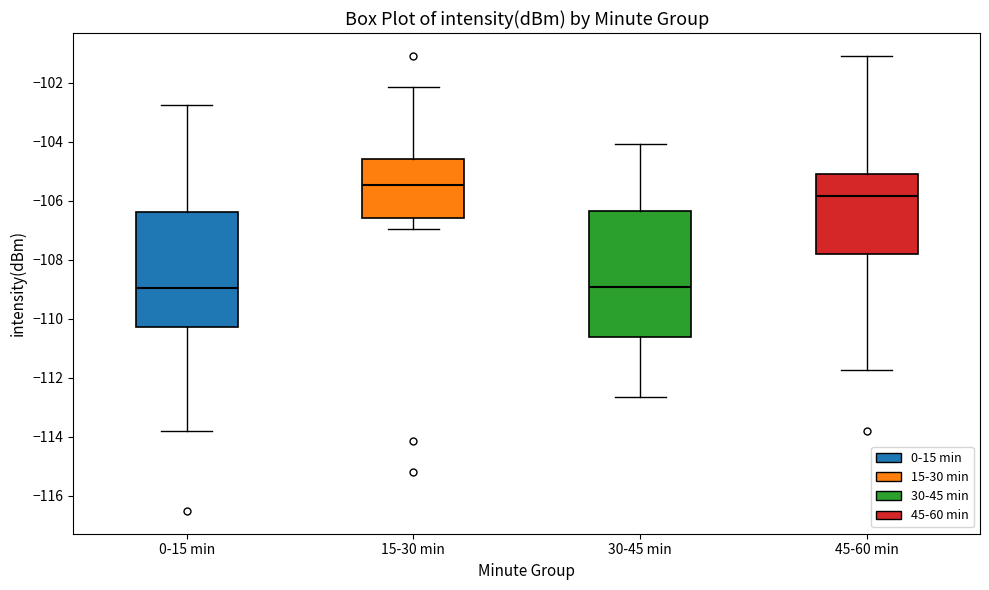

Reading left to right, read every box against the y-axis: the position of its median line, the range the box covers, and the ends of its whiskers. The values are not printed on the chart, so give them approximately, as read against the axis.

0-15 min: median -109.0, box -110.2 to -106.4, whiskers -113.8 to -102.8
15-30 min: median -105.4, box -106.6 to -104.6, whiskers -107.0 to -102.2
30-45 min: median -109.0, box -110.6 to -106.4, whiskers -112.6 to -104.0
45-60 min: median -105.8, box -107.8 to -105.0, whiskers -111.8 to -101.0